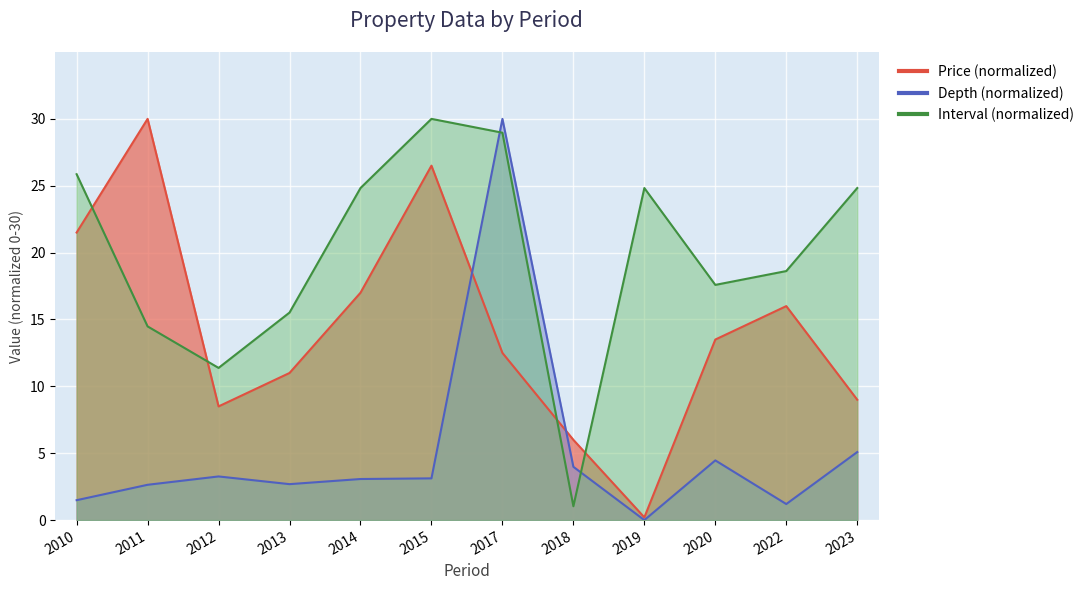

What is the value of the Interval (months) point at the 9th from the left?

24.8